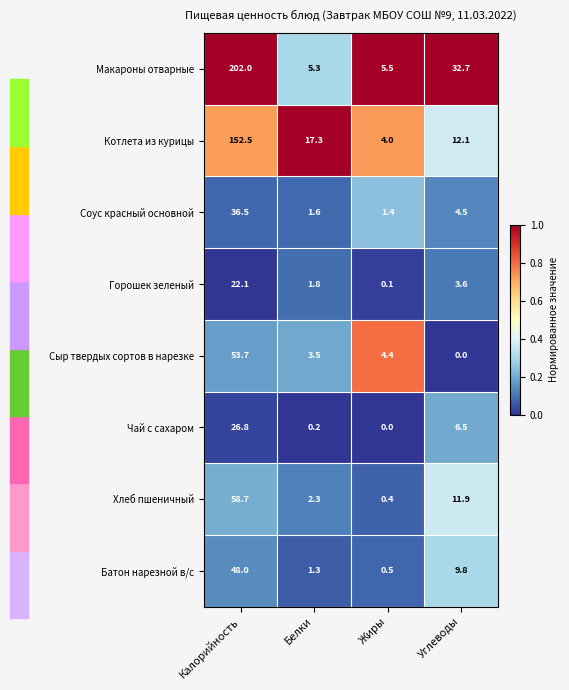

What is the difference between the highest and lowest values at Калорийность?

179.9